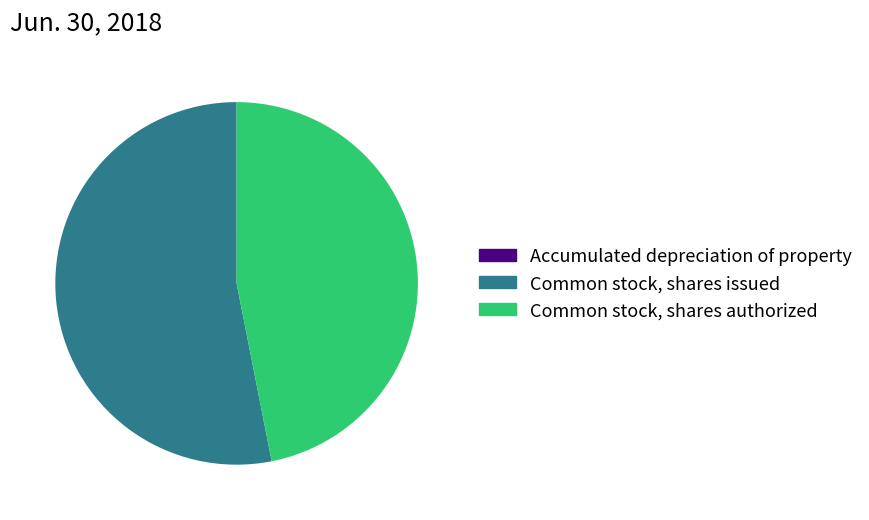

Which has a higher value, Common stock, shares authorized or Common stock, shares issued?

Common stock, shares issued